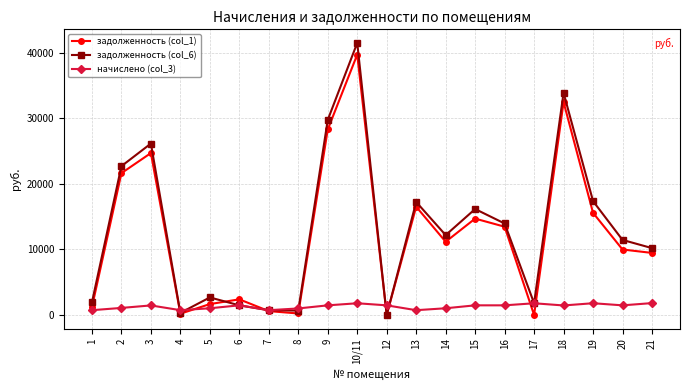

True or false: задолженность (col_6) and начислено (col_3) cross at least once.

True